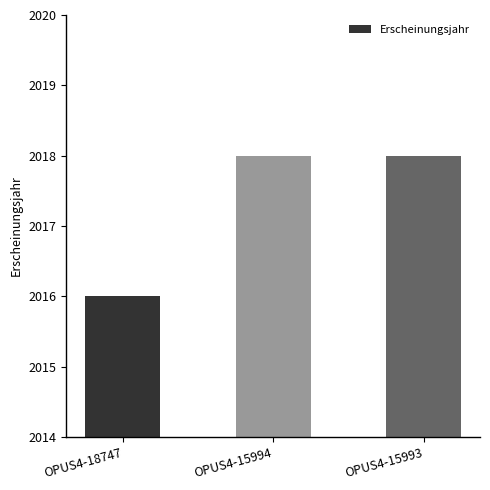

The value at OPUS4-18747 is 1350. True or false?

False